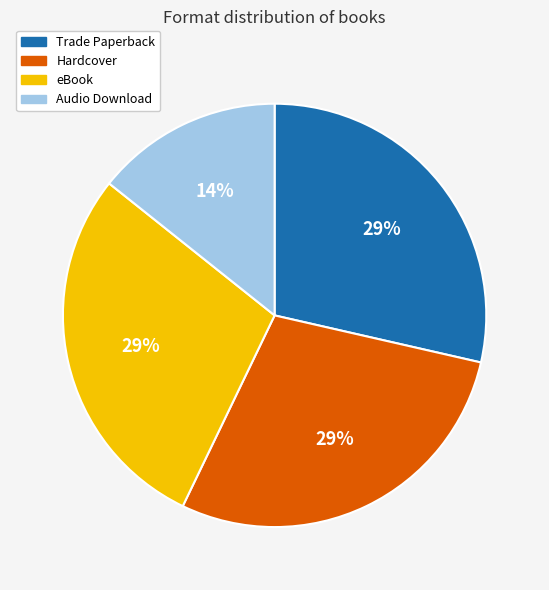

Is the sum of Trade Paperback and Audio Download greater than half?

No